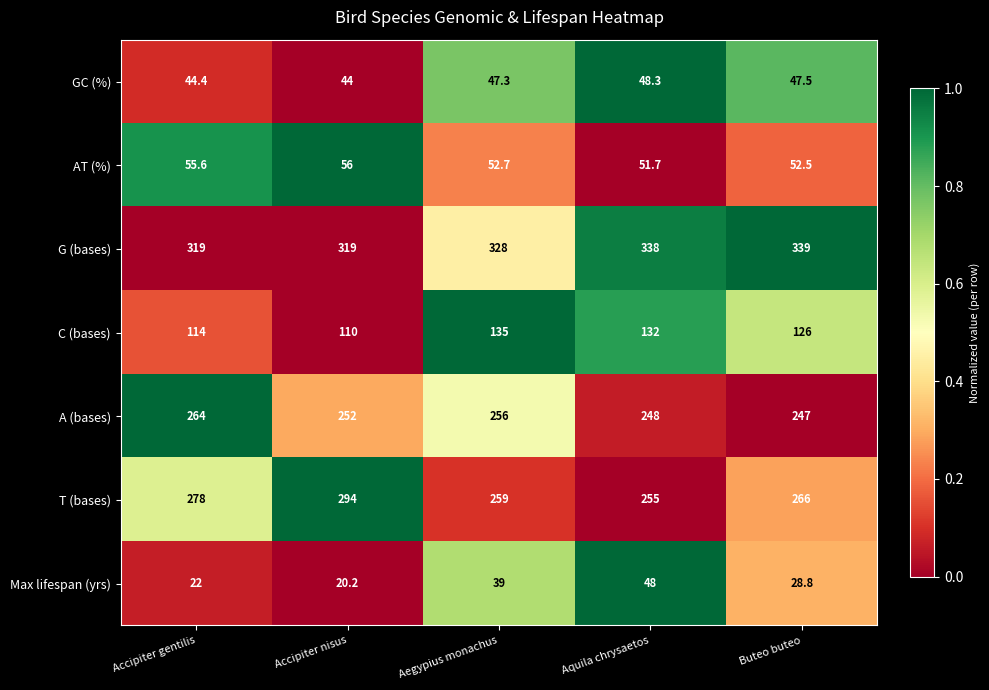

What is the difference between the highest and lowest values at Aegypius monachus?

289.0